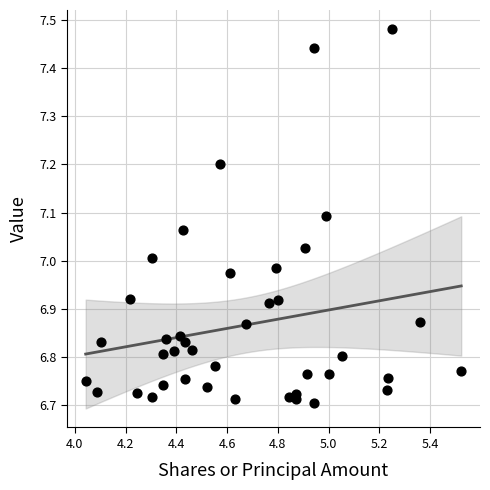

What is the range of X values (max minus min)?

1.5